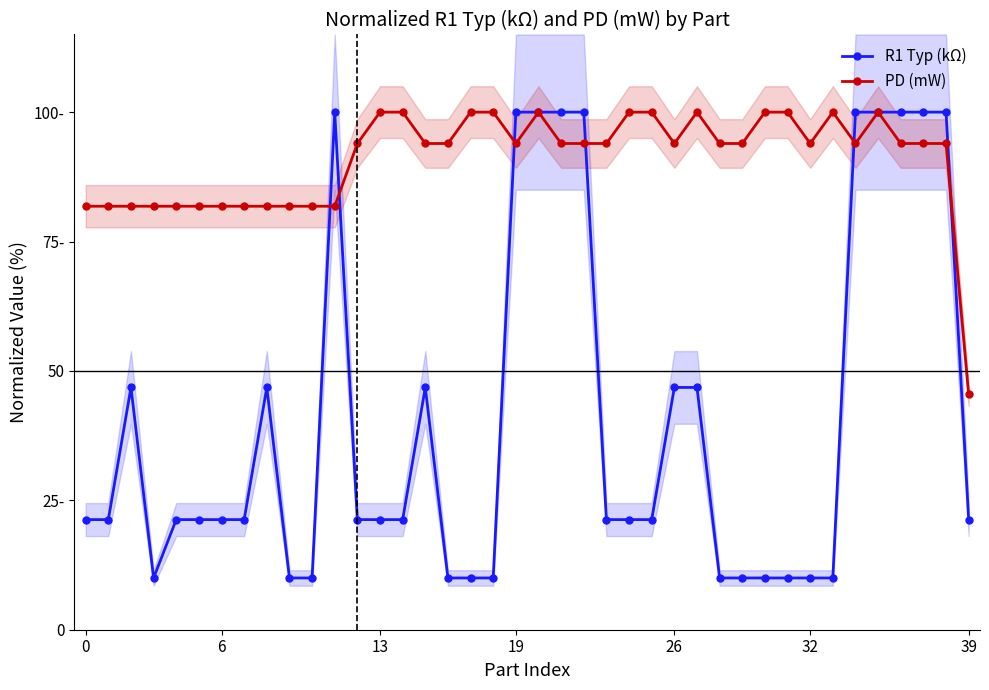

Which series has the largest total across all categories?

PD (mW)